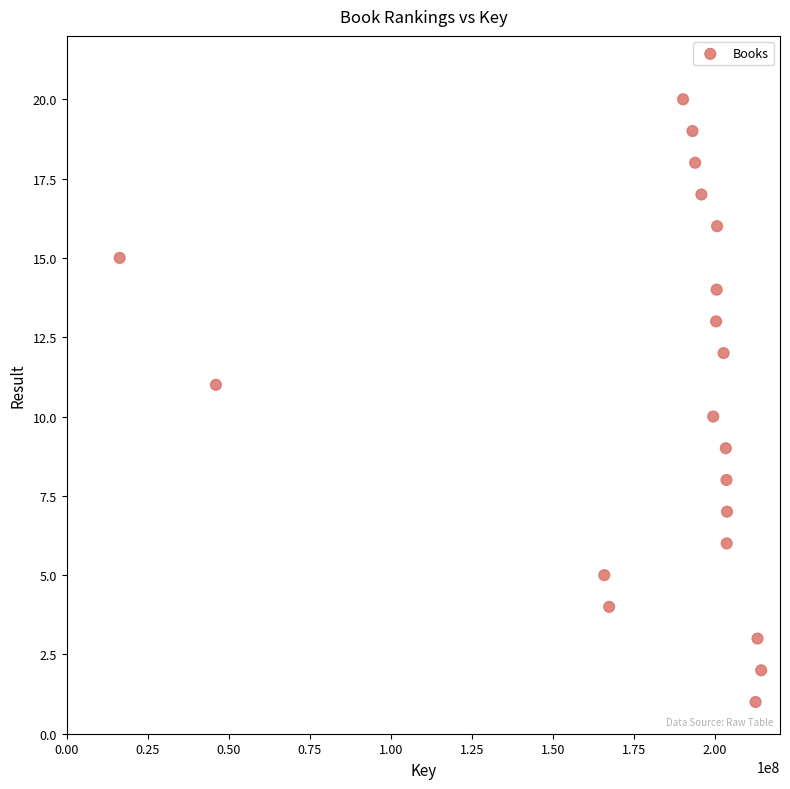

What is the range of Y values (max minus min)?

19